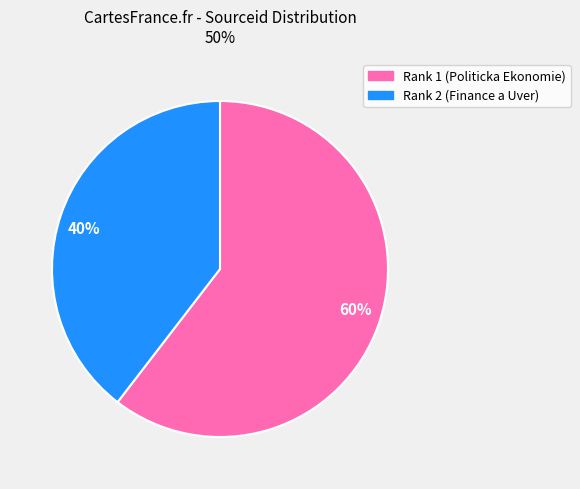

Is it true that 60% is 51% of the pie?

False